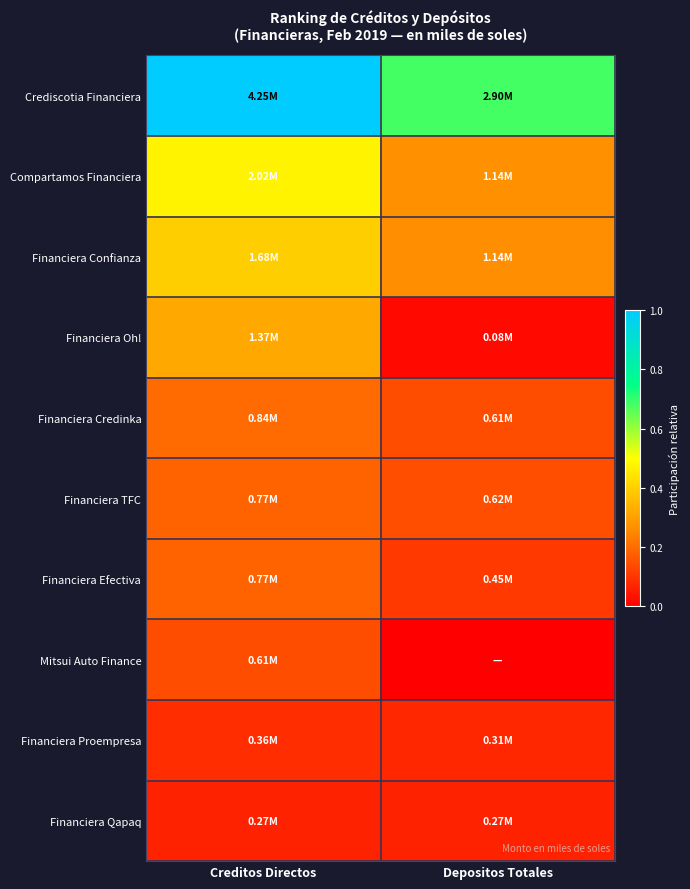

Reading right to left, list all the values displayed in this chart.

Crediscotia Financiera: Depositos Totales=0.7	Creditos Directos=1.0
Compartamos Financiera: Depositos Totales=0.3	Creditos Directos=0.5
Financiera Confianza: Depositos Totales=0.3	Creditos Directos=0.4
Financiera Oh!: Depositos Totales=0.0	Creditos Directos=0.3
Financiera Credinka: Depositos Totales=0.1	Creditos Directos=0.2
Financiera TFC: Depositos Totales=0.1	Creditos Directos=0.2
Financiera Efectiva: Depositos Totales=0.1	Creditos Directos=0.2
Mitsui Auto Finance: Depositos Totales=0.0	Creditos Directos=0.1
Financiera Proempresa: Depositos Totales=0.1	Creditos Directos=0.1
Financiera Qapaq: Depositos Totales=0.1	Creditos Directos=0.1